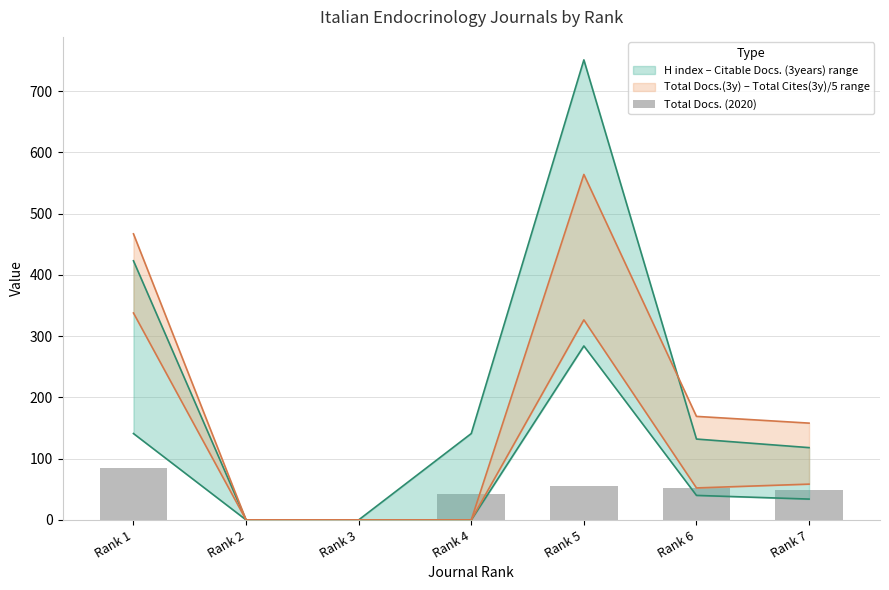

Are the bars horizontal?

No